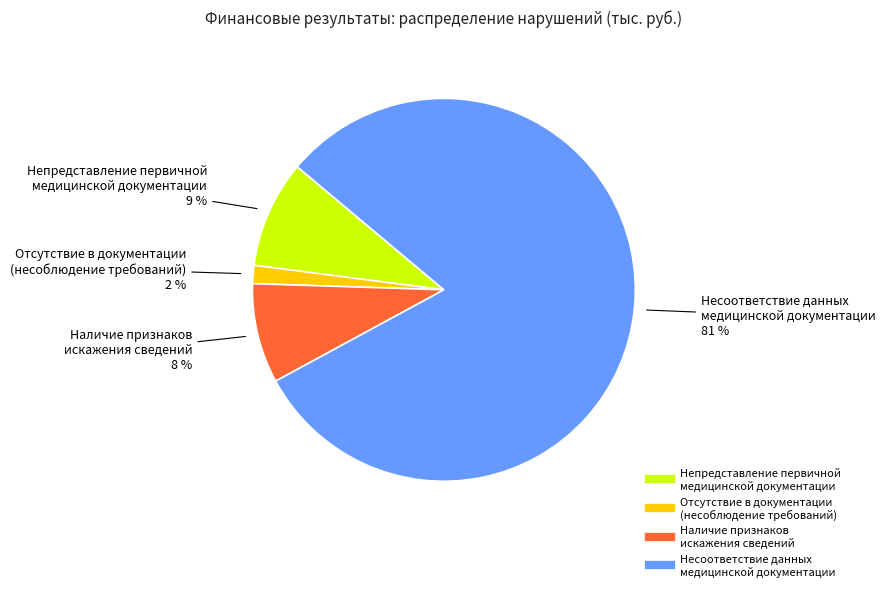

Count the number of slices in the pie.

4